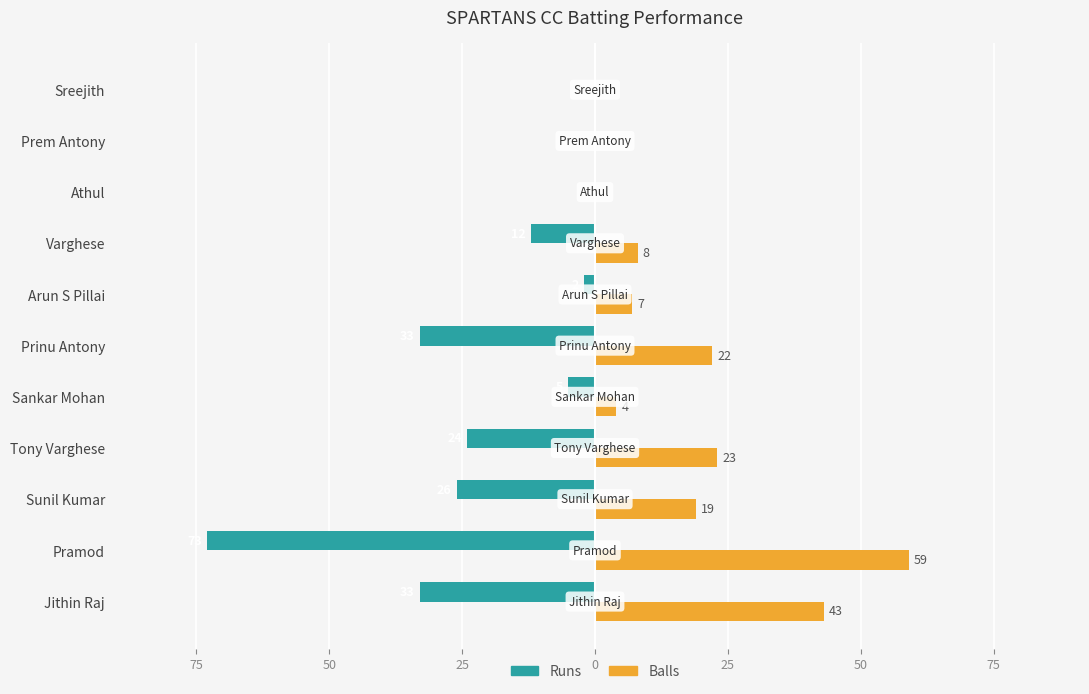

What are all the series names shown in the legend?

Runs, Balls